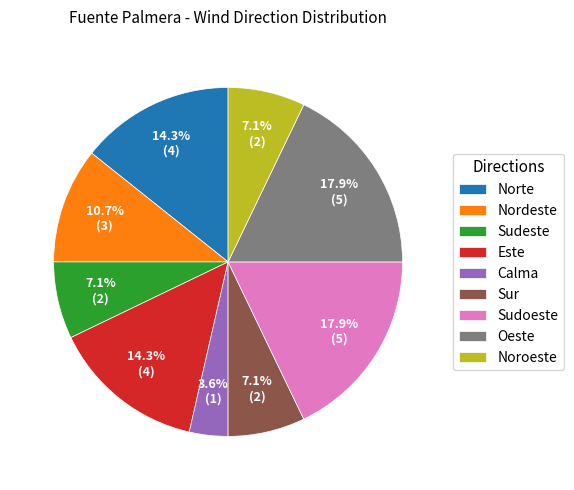

Which has a higher value, Este or Oeste?

Oeste